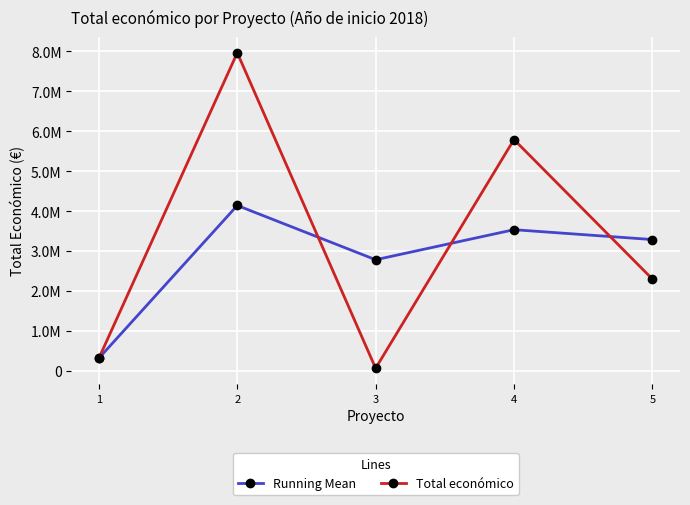

Reading right to left, transcribe all the data shown in this chart.

Running Mean: 3285186.8	3532466.8	2779215.3	4139483.0	311553.0
Total económico: 2296067.0	5792221.0	58680.0	7967413.0	311553.0